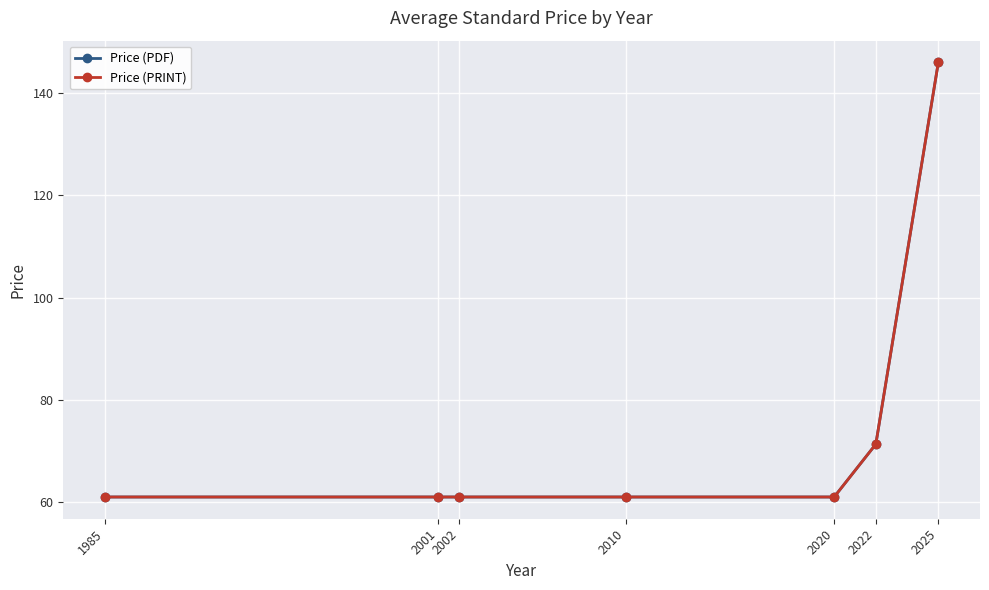

True or false: Price (PRINT) and Price (PDF) cross at least once.

False